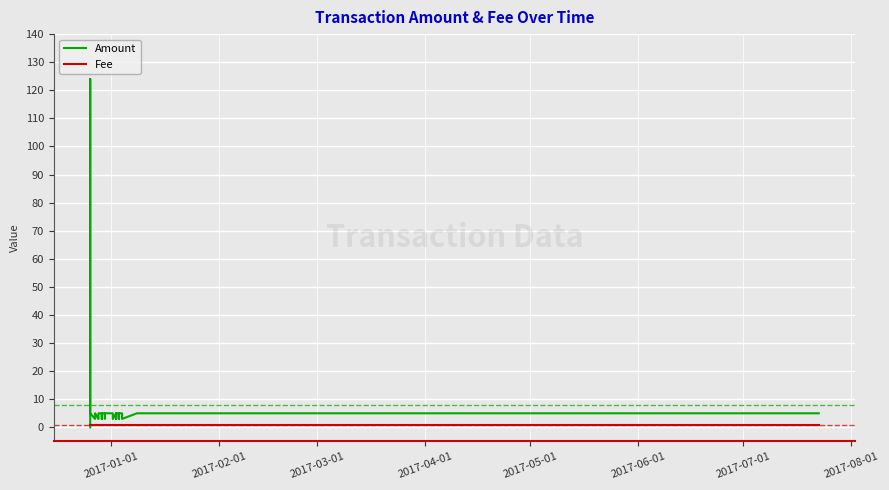

What is the average value of the Fee series?

1